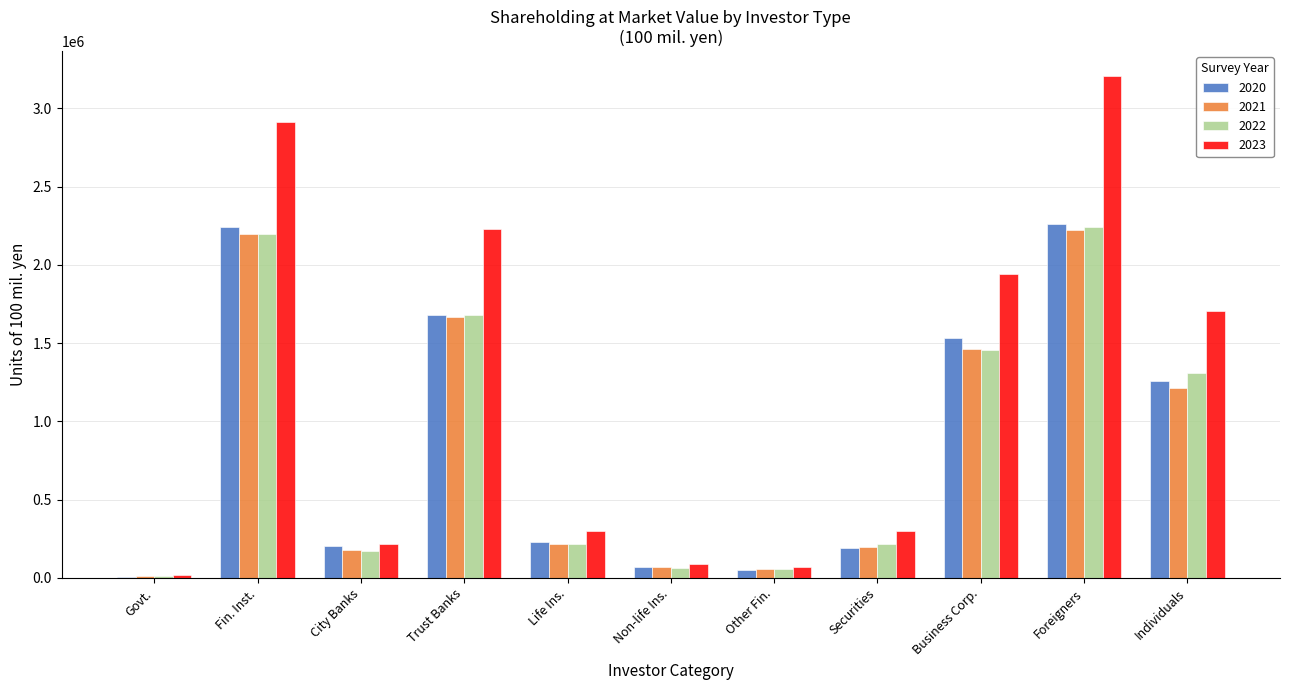

What is the total value across all series at Trust Banks?

7266940